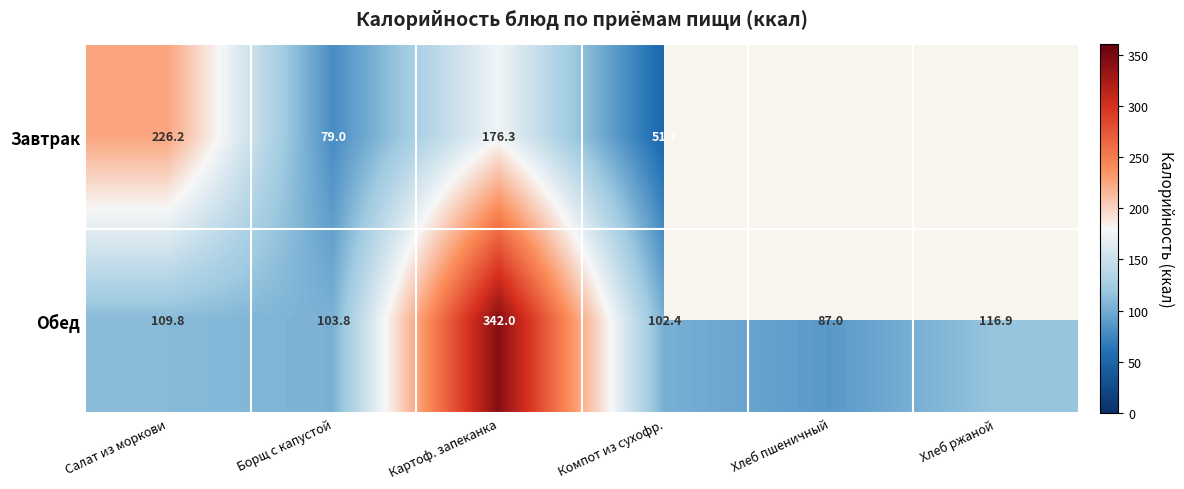

How many distinct data groups are displayed?

2